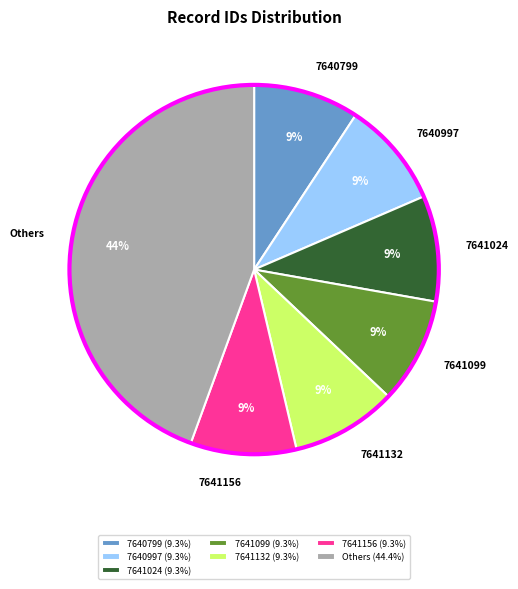

Do 7640799 and 7641024 together represent more than half of the pie?

No